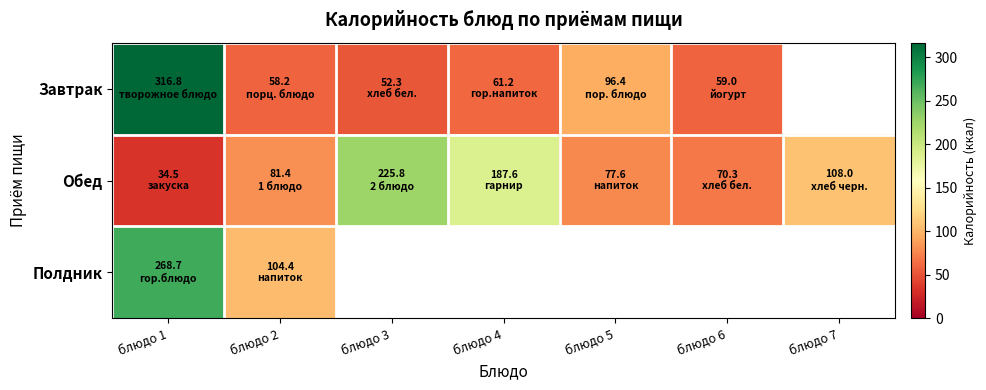

What is the spread (max minus min) of values at блюдо 7?

108.0